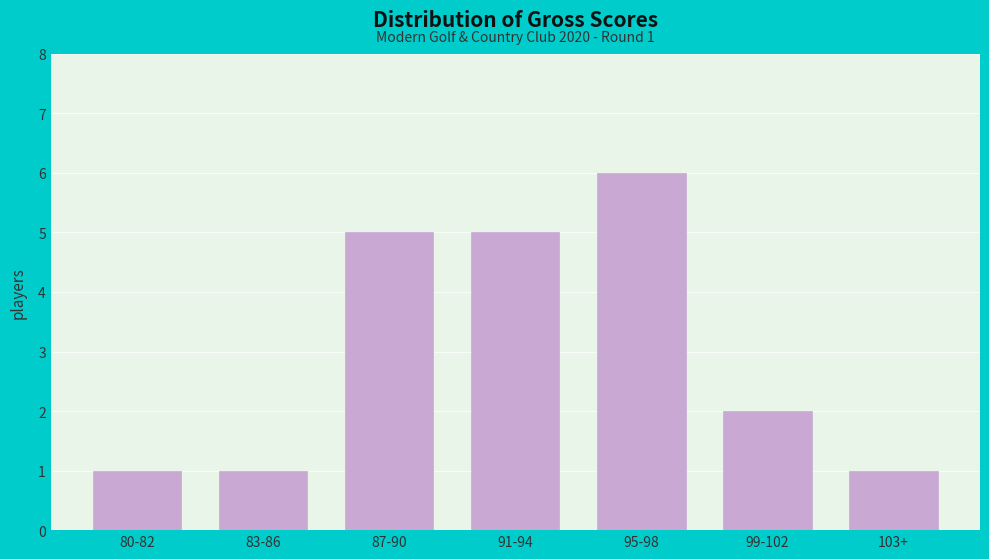

Reading left to right, extract all data points from this chart.

1	1	5	5	6	2	1